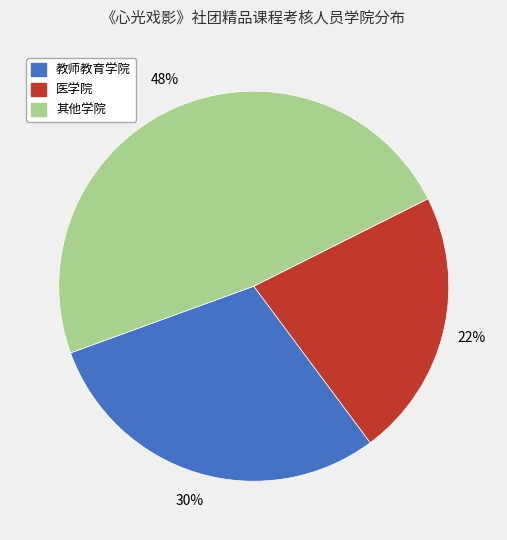

Is there any slice that represents more than half of the pie?

No